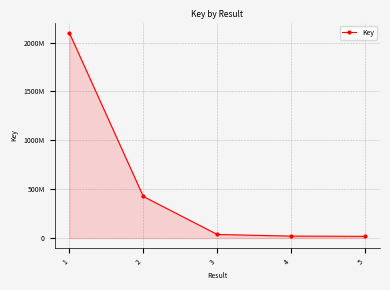

What is the sum of the values at 5 and 1?

2116995484